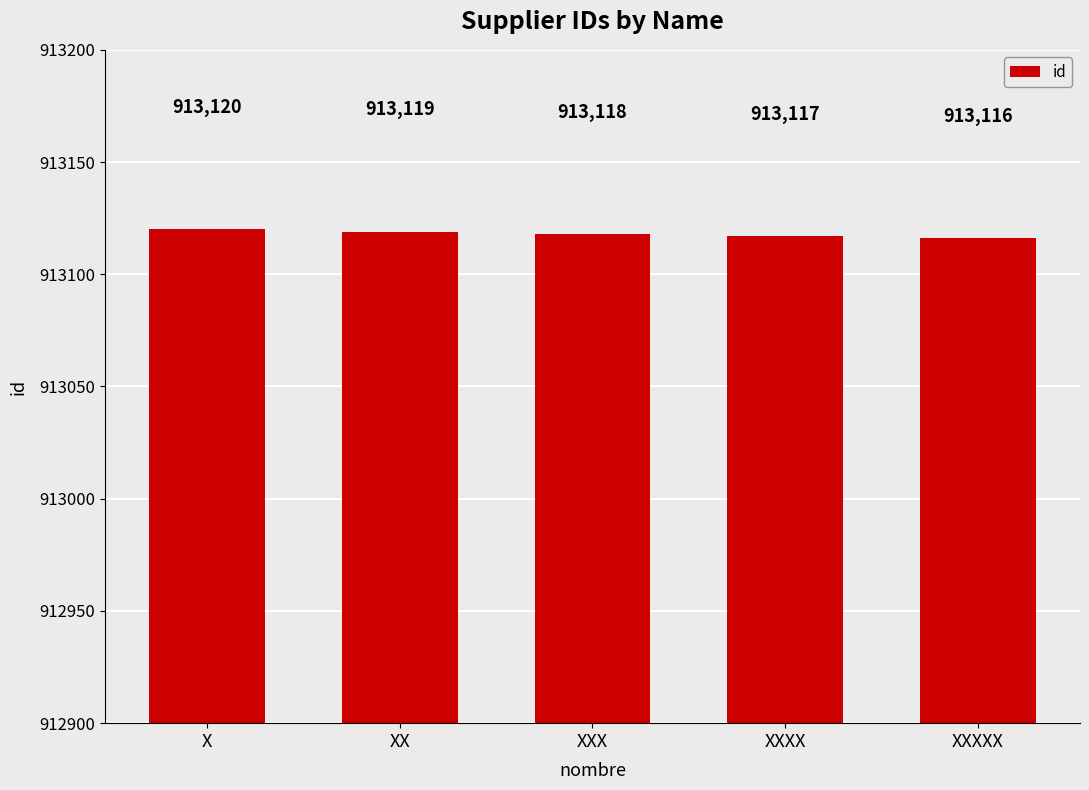

Reading left to right, transcribe all the data shown in this chart.

X=913120	XX=913119	XXX=913118	XXXX=913117	XXXXX=913116